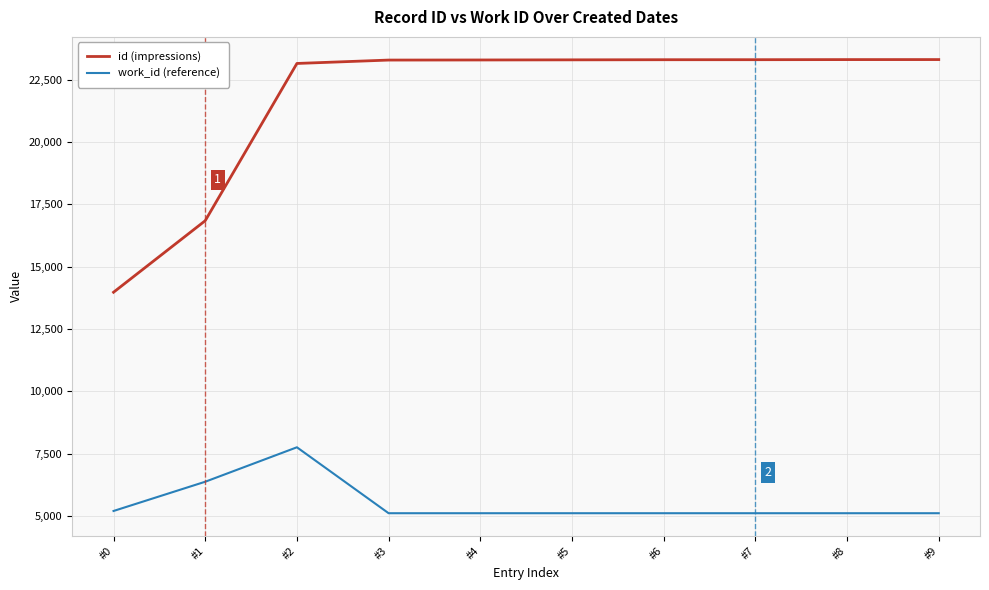

True or false: id (impressions) and work_id (reference) cross at least once.

False